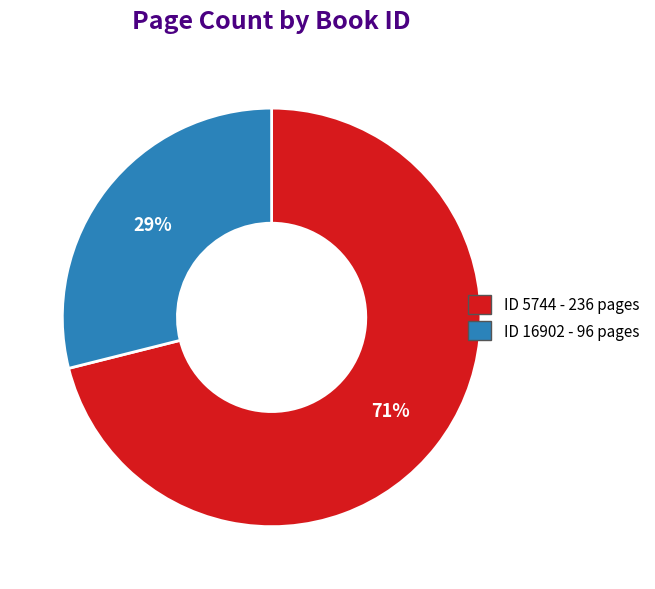

Which slice is the largest?

ID 5744 - 236 pages